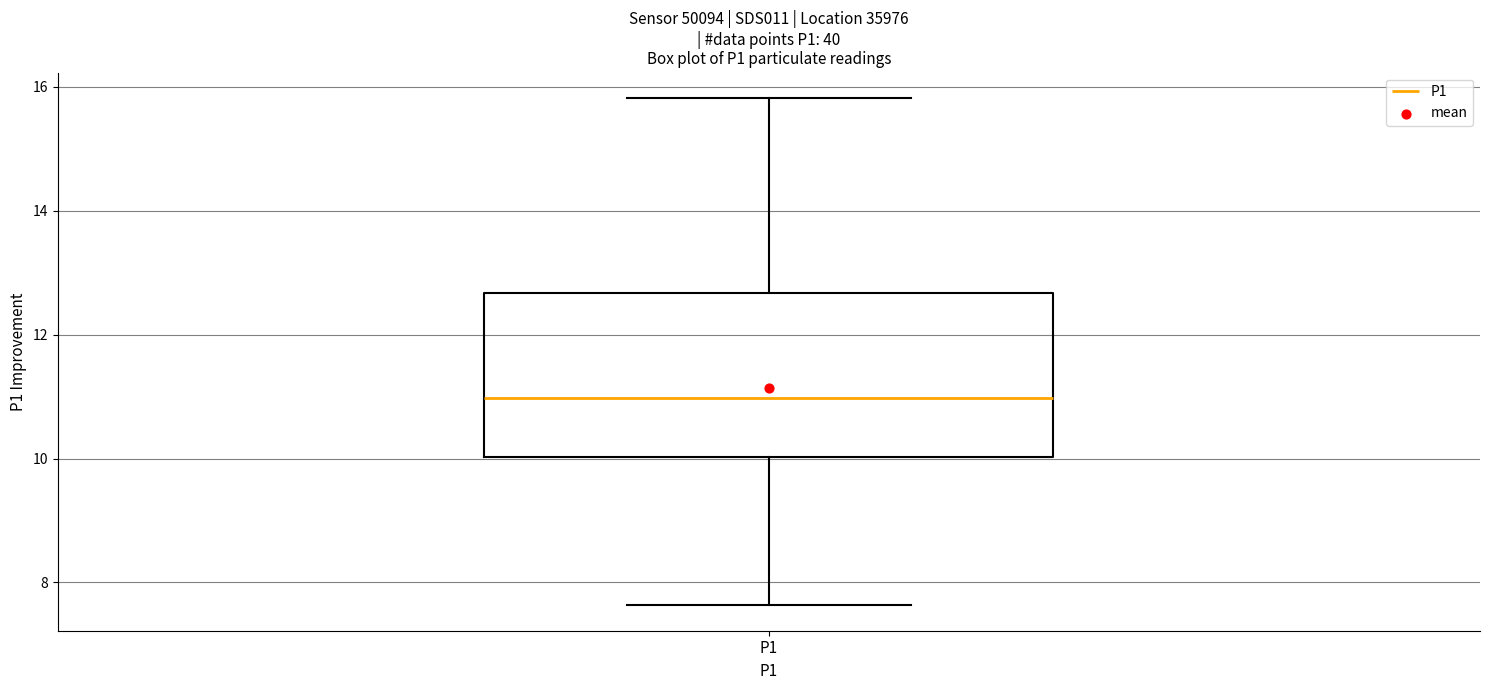

Read this box plot against the y-axis: the position of the median line, the range covered by the box, and the ends of both whiskers. The values are not printed on the chart, so give them approximately, as read against the axis.

median 11.0, box 10.0 to 12.6, whiskers 7.6 to 15.8